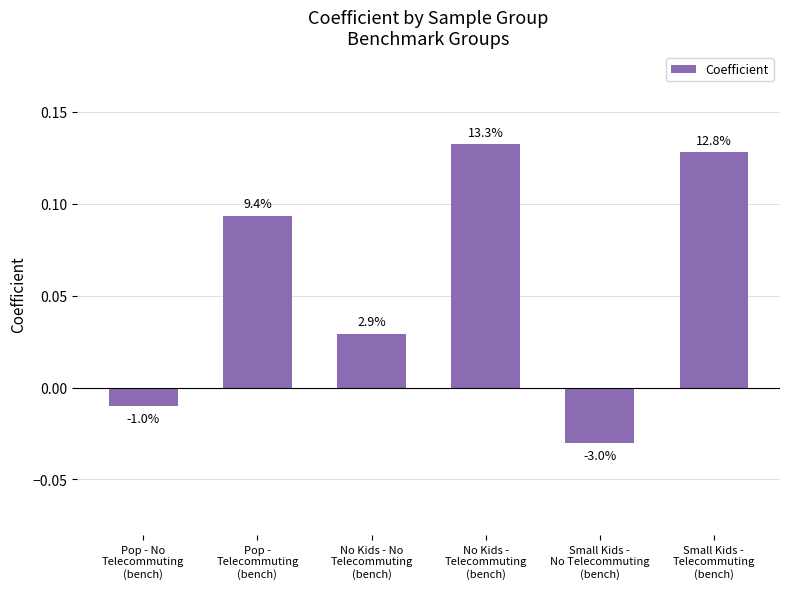

How many values are below 0?

2